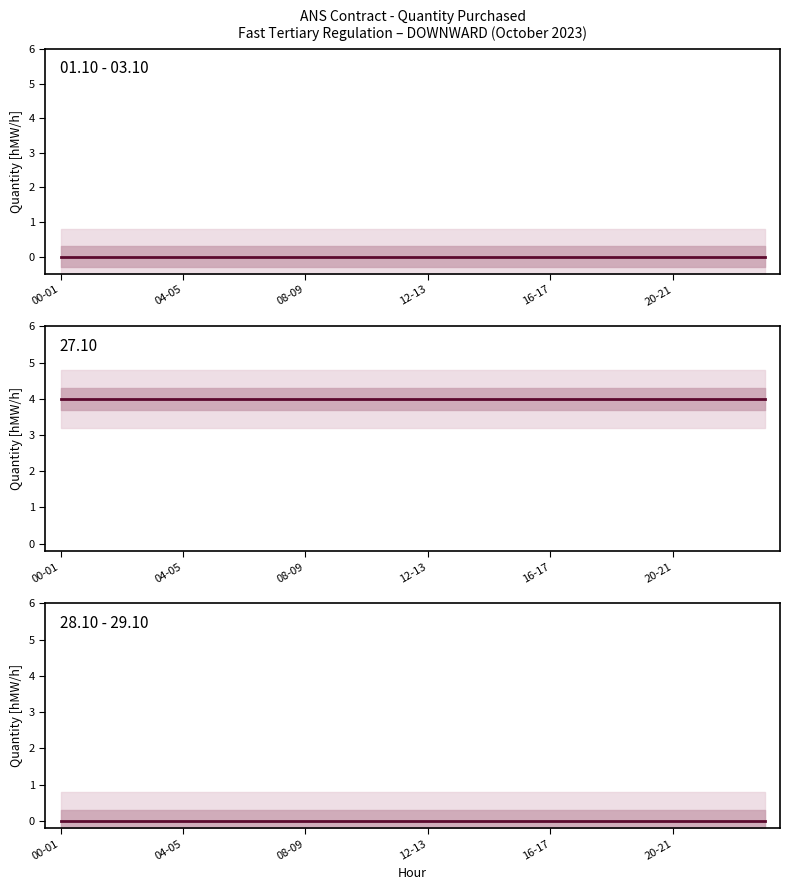

True or false: 27.10 and 28.10 cross at least once.

False